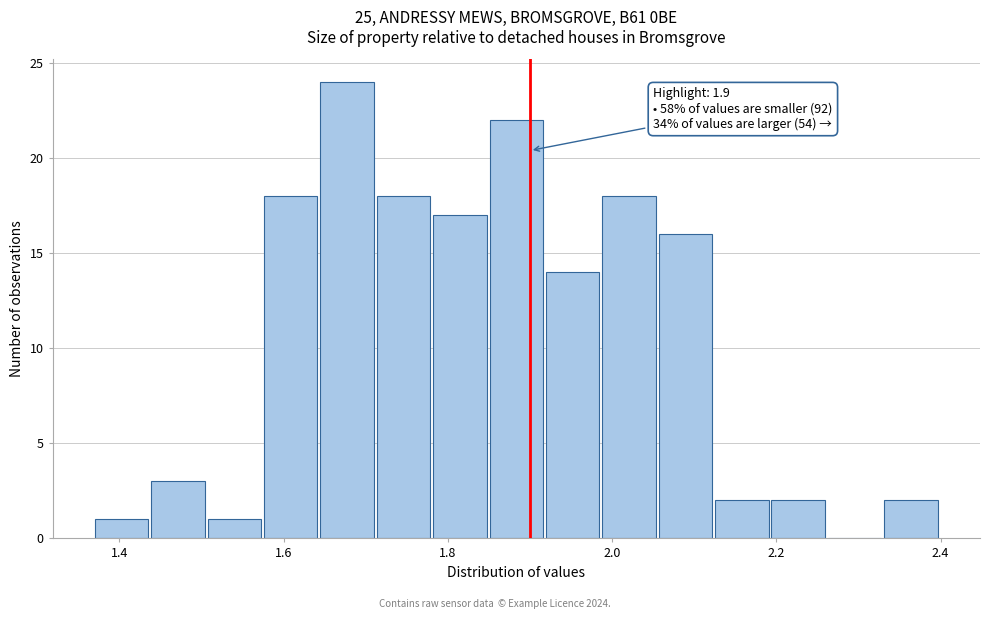

Read against the x-axis, roughly where is the centre of the tallest bar?

1.68